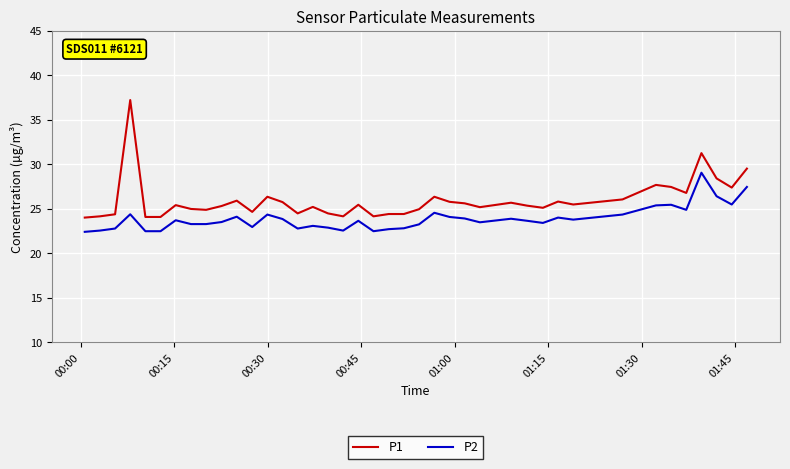

List the series in order of their peak value, lowest first.

P2, P1